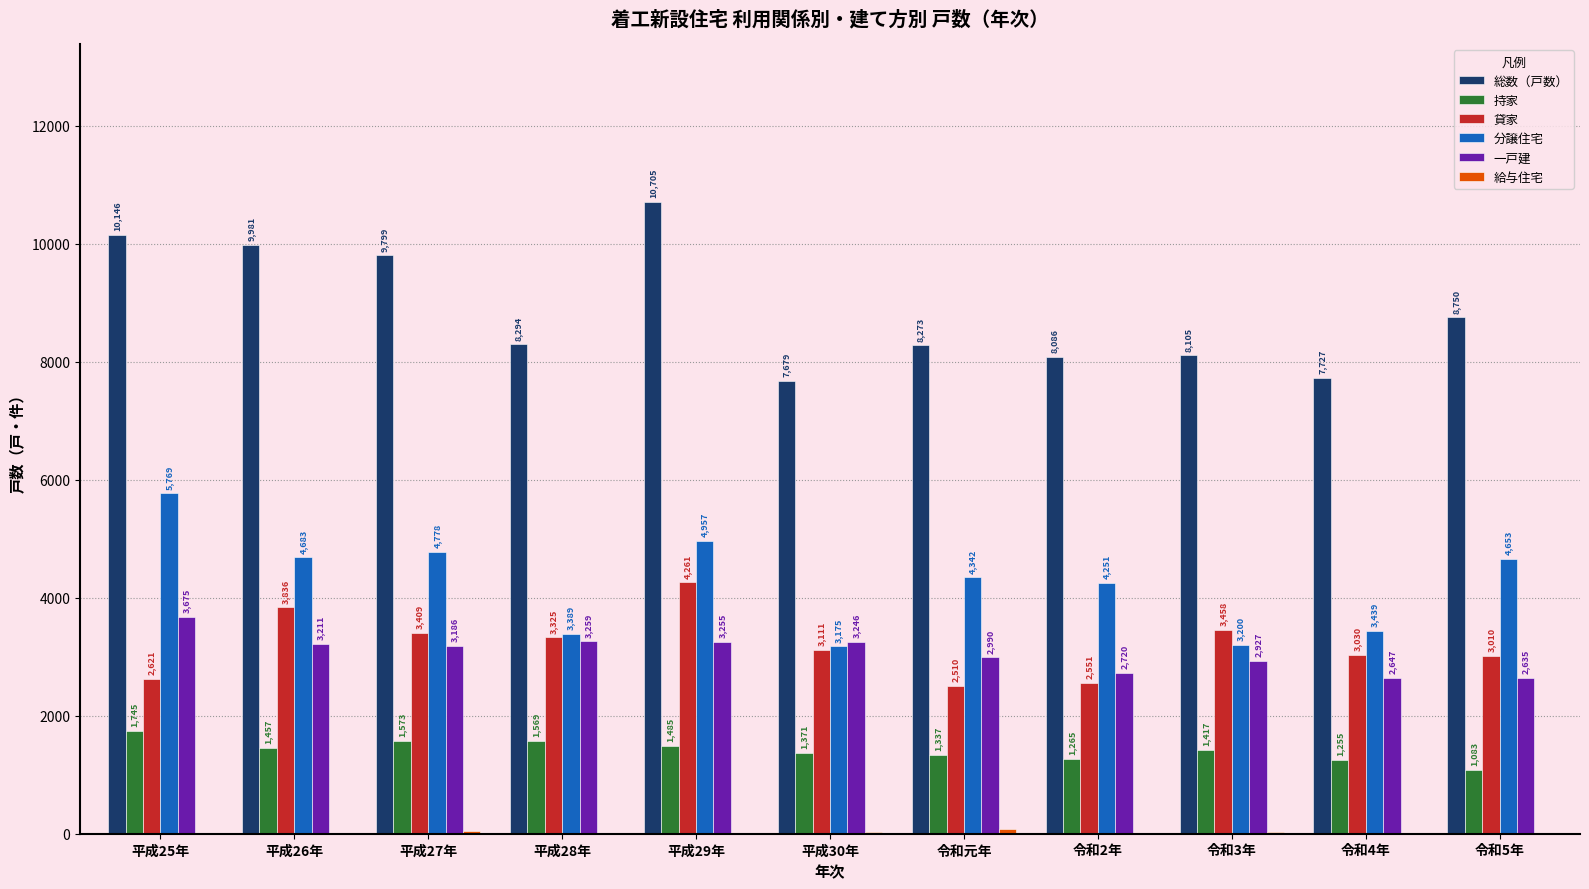

The value of 分譲住宅 at 令和元年 is 4342. True or false?

True